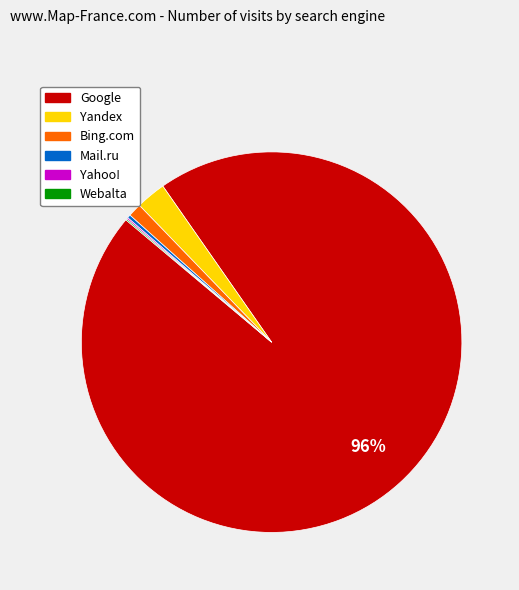

Is Bing.com the majority of the pie?

No